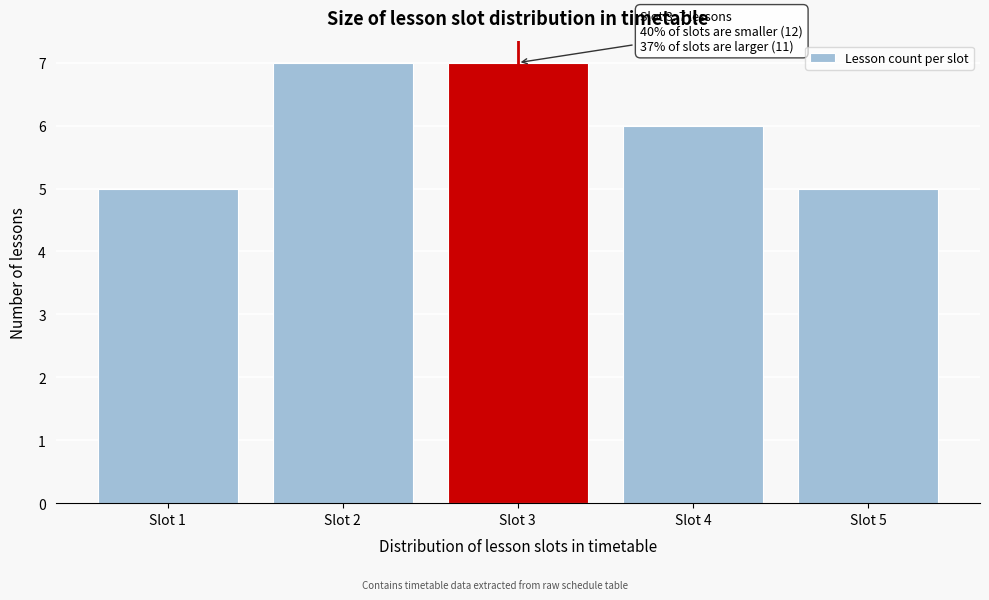

Reading right to left, list all the values displayed in this chart.

Slot 5=5	Slot 4=6	Slot 3=7	Slot 2=7	Slot 1=5